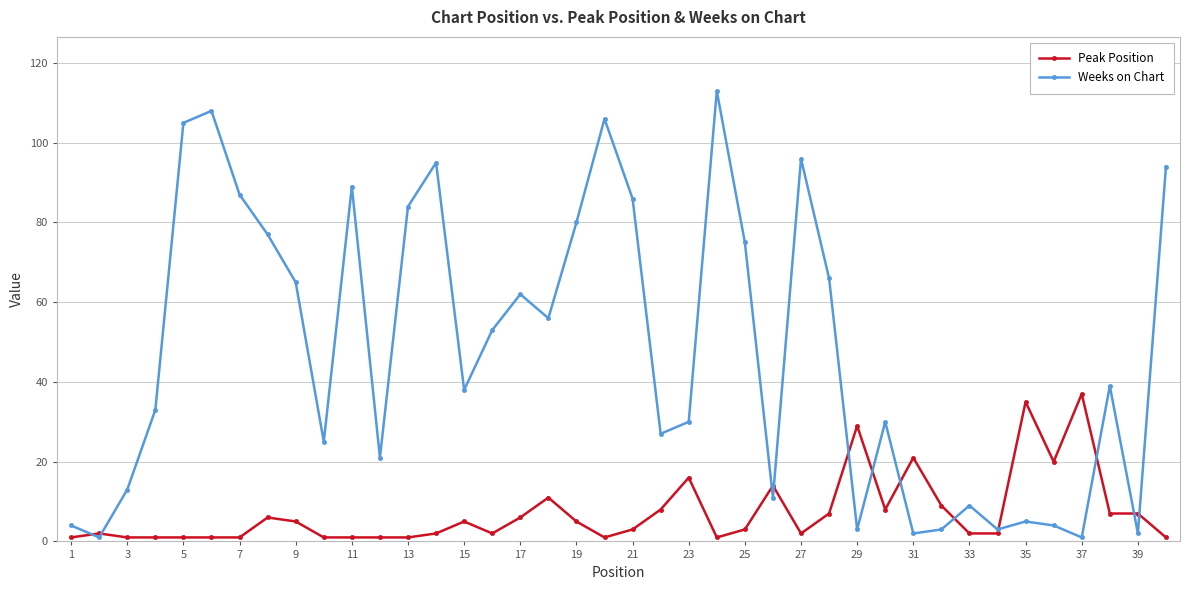

Which series has the largest total across all categories?

Weeks on Chart